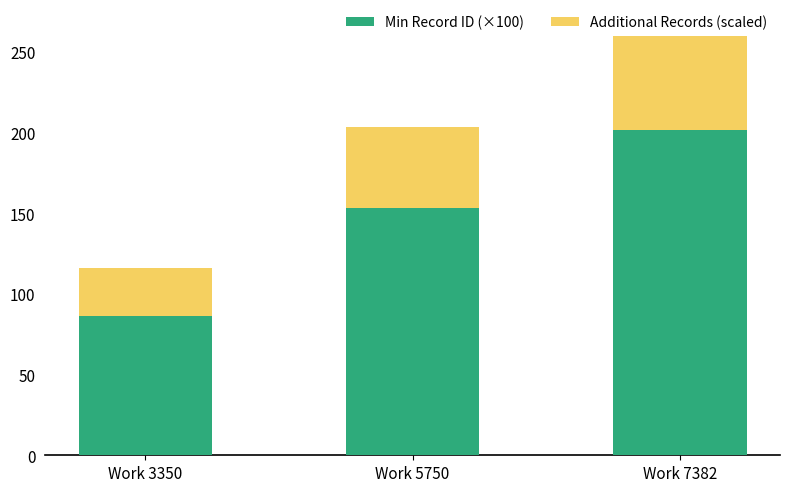

List the series in order of their overall mean, highest first.

Min Record ID (×100), Additional Records (scaled)